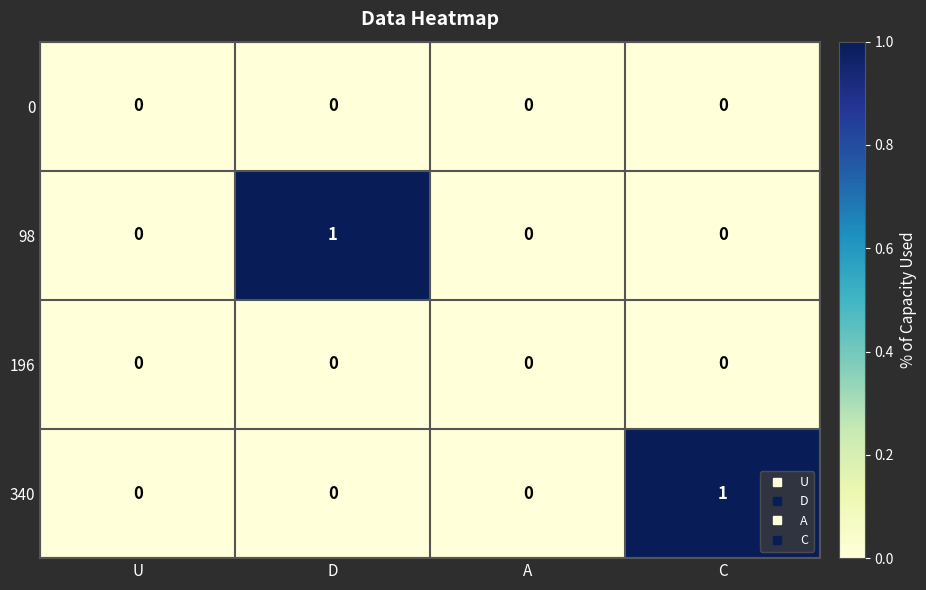

Which series changed the most between U and D?

98